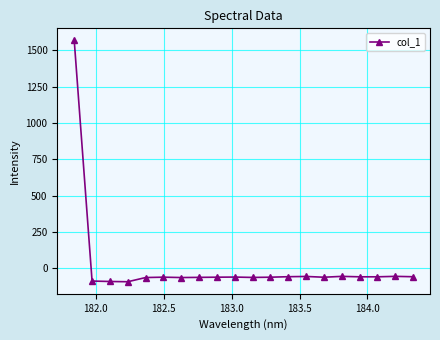

True or false: the data has more than 1 interior local peaks.

True